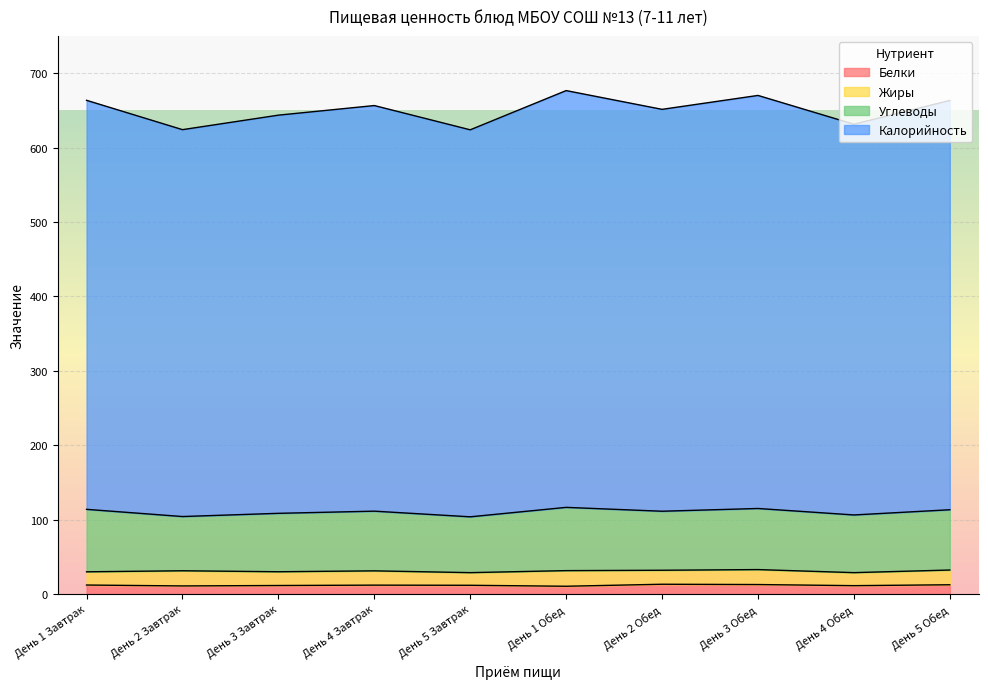

What is the average value of the Белки series?

11.9